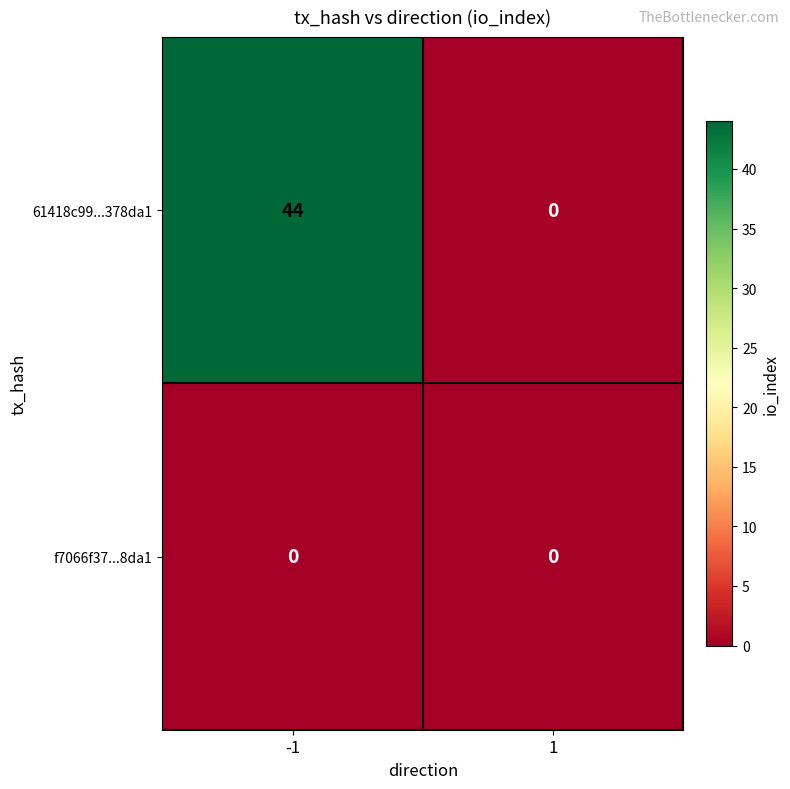

At how many categories does at least one series exceed 4?

1